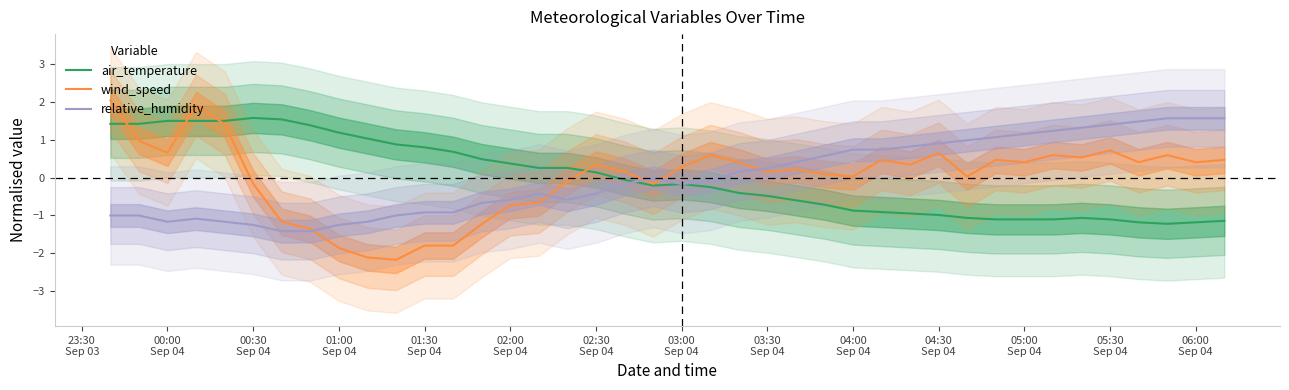

How many negative values does the wind_speed series have?

13